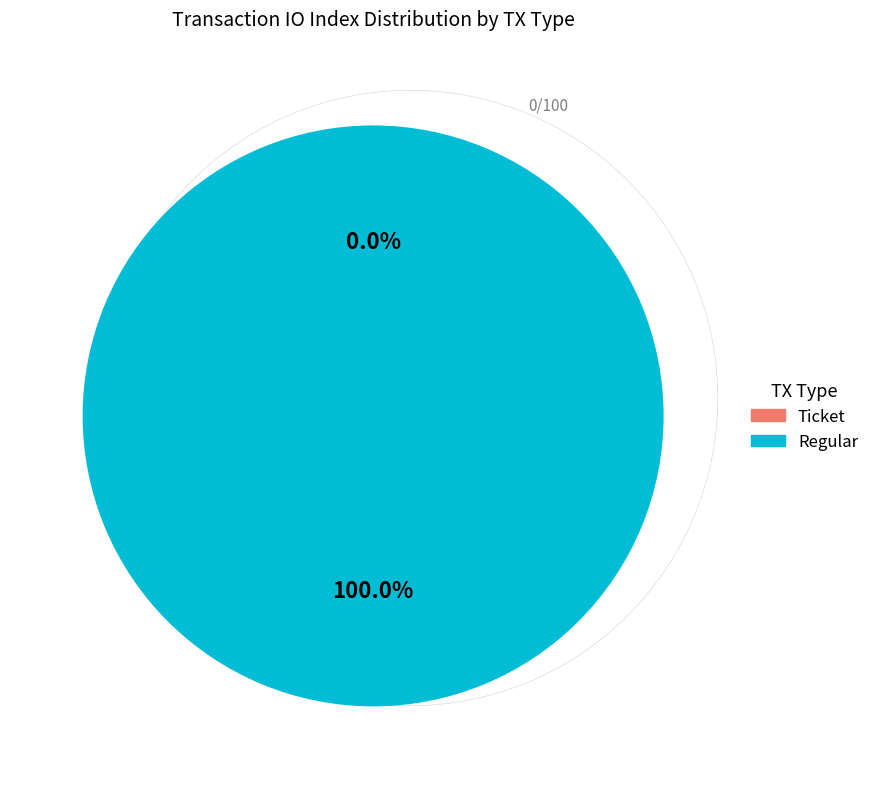

What percentage do Ticket and Regular together represent?

100.0%